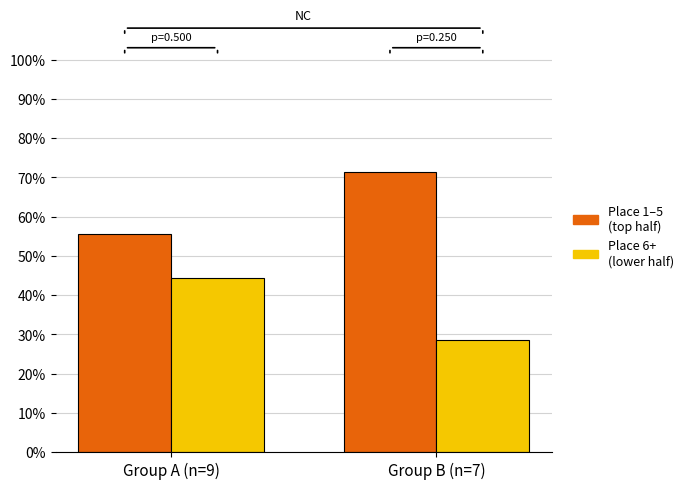

What is the total value across all series at Group A (n=9)?

100.0